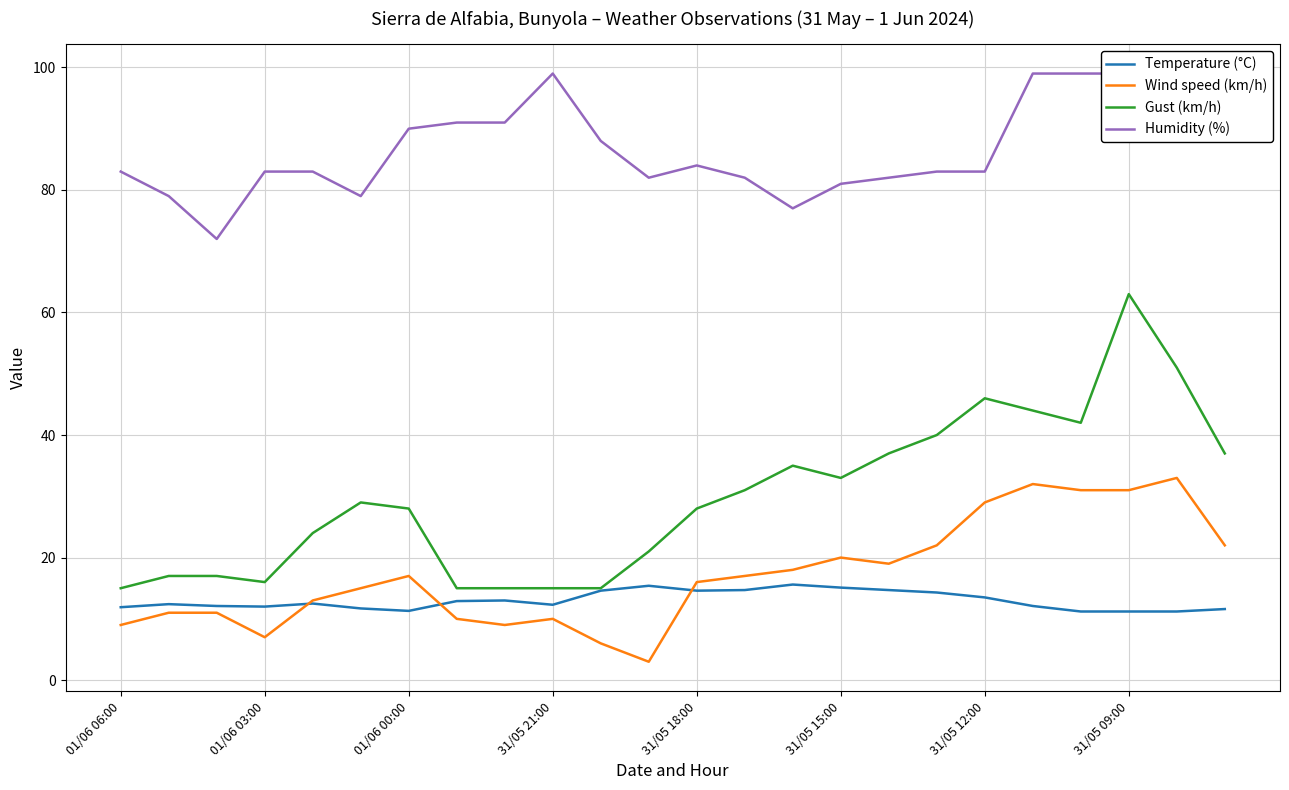

What is the sum of all Temperature (°C) values?

311.9